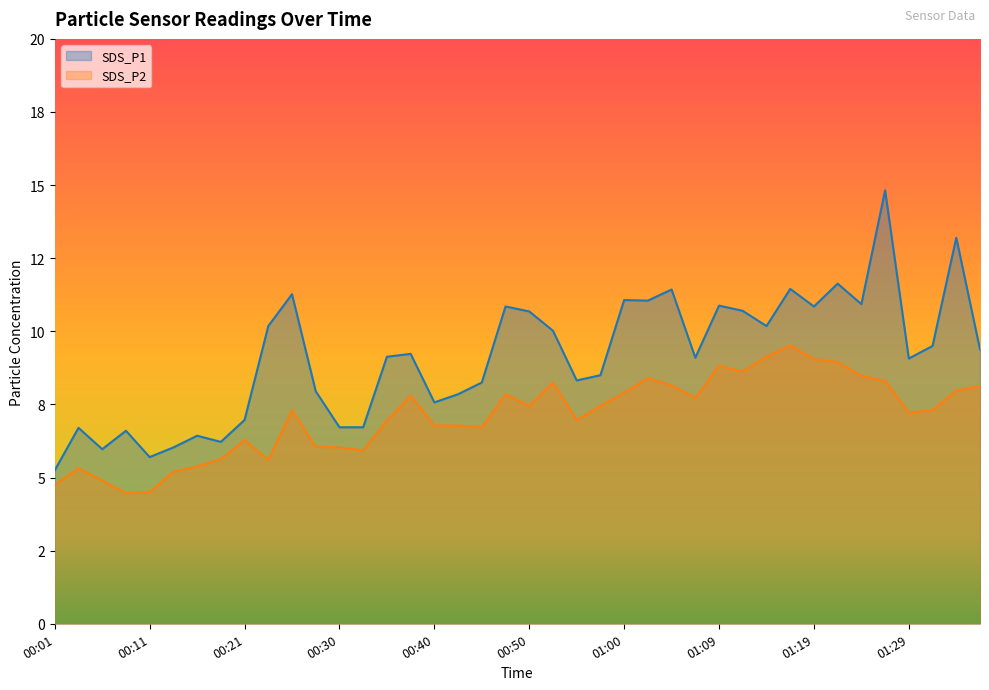

Where is the first local minimum for SDS_P1?

00:06